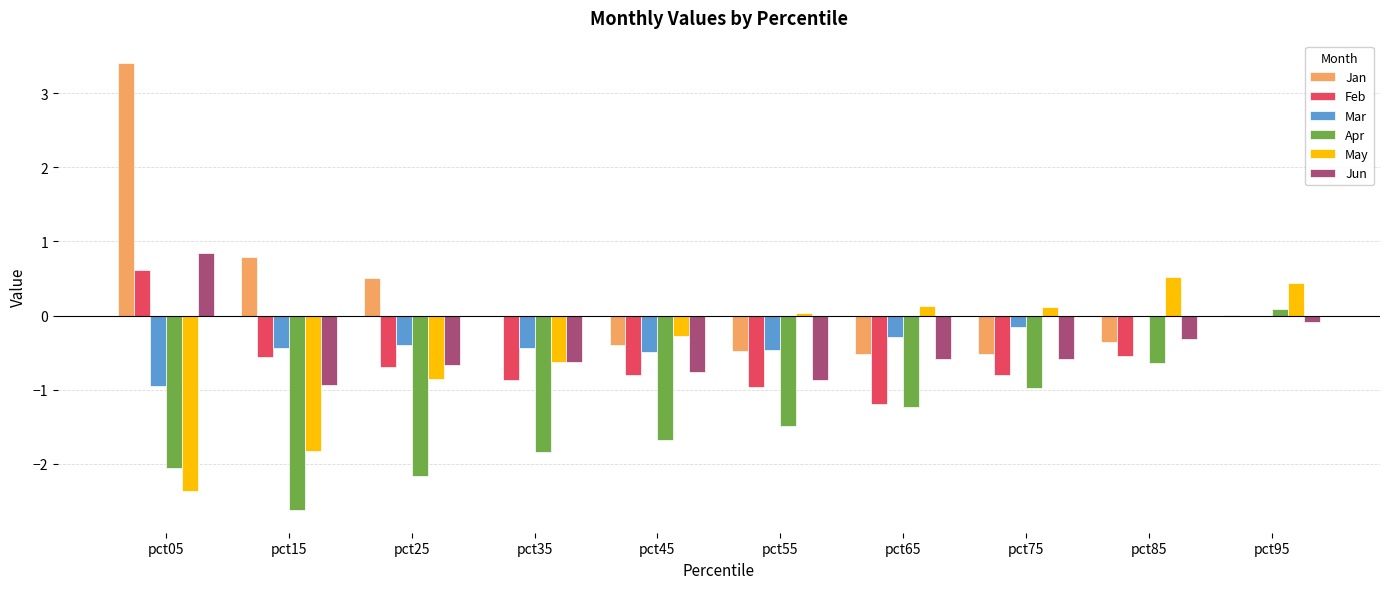

Are the bars grouped side by side (vs. stacked)?

Yes